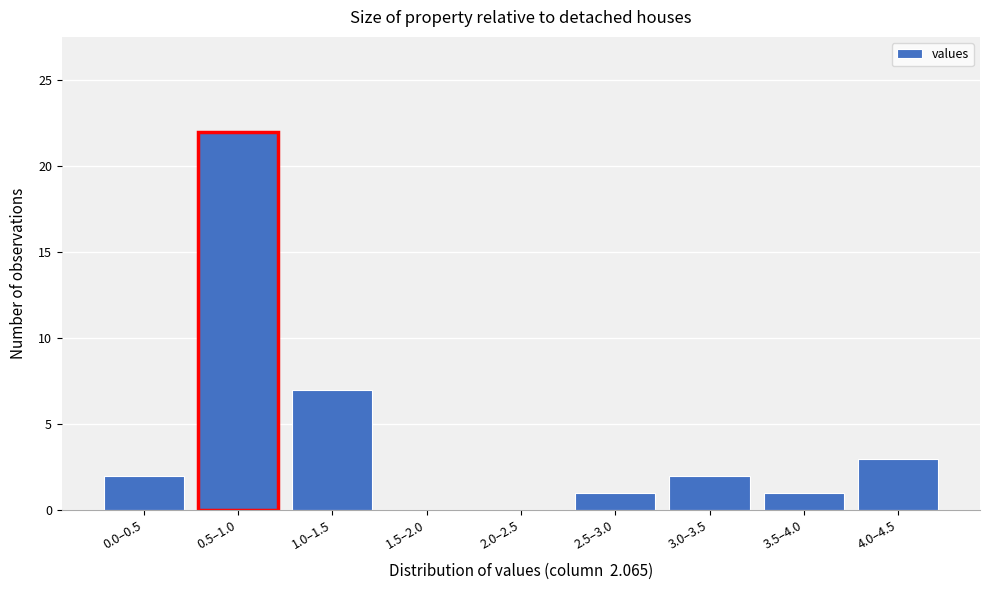

Reading left to right, transcribe all the data shown in this chart.

0.0–0.5=2	0.5–1.0=22	1.0–1.5=7	1.5–2.0=0	2.0–2.5=0	2.5–3.0=1	3.0–3.5=2	3.5–4.0=1	4.0–4.5=3